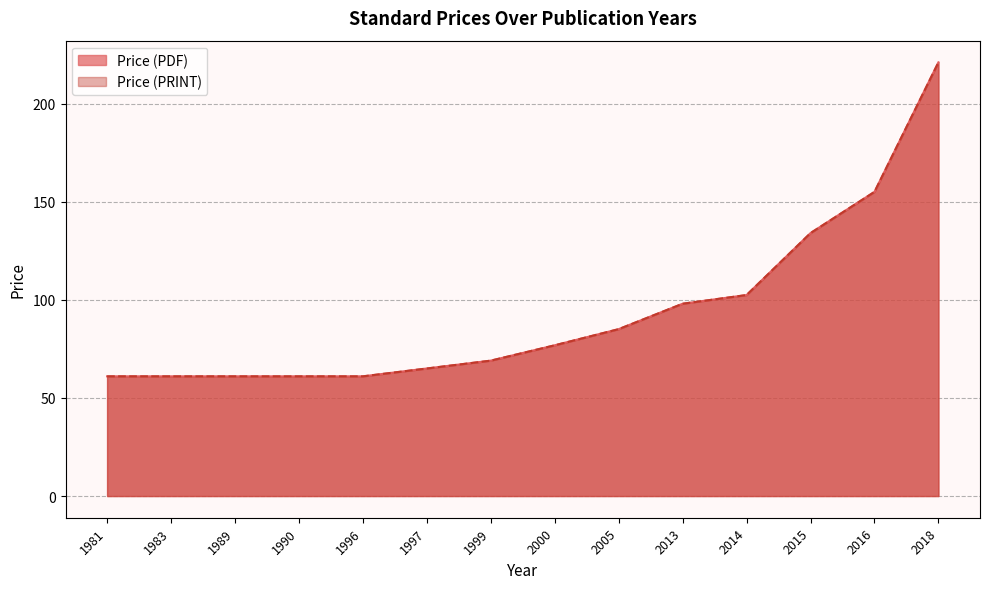

Rank the series at 2005 from lowest to highest value.

Price (PDF), Price (PRINT)